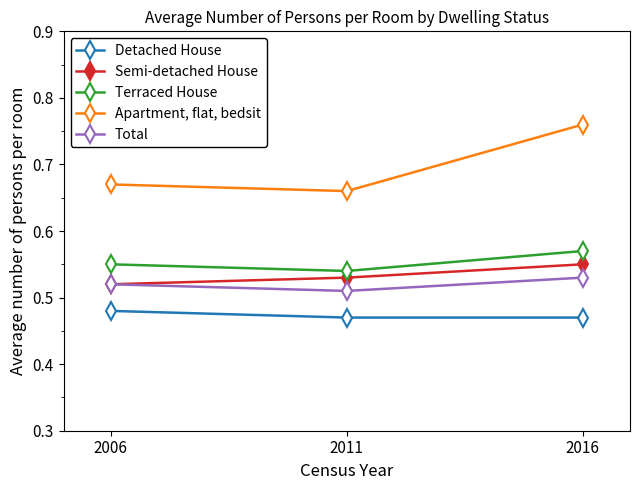

Which series has the largest range (max minus min)?

Apartment, flat, bedsit